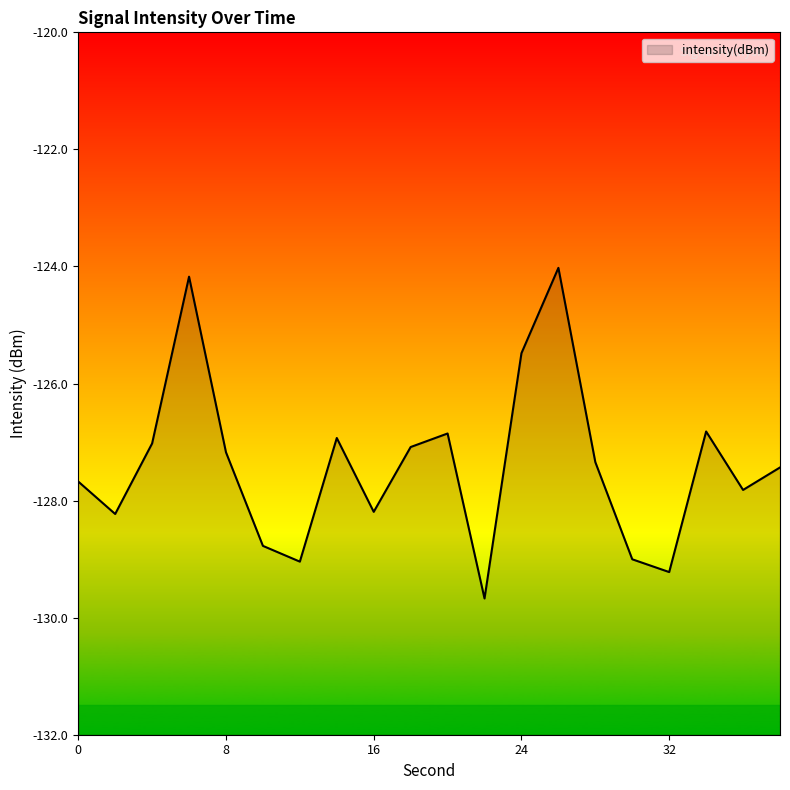

Where does the data first go above -127?

6